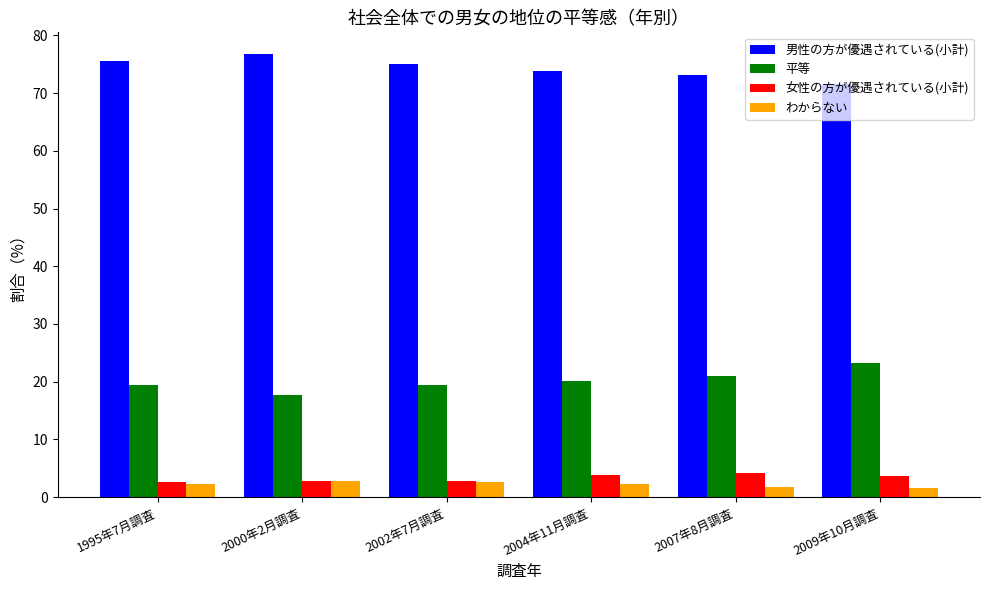

Which label corresponds to the largest value in the chart?

2000年2月調査